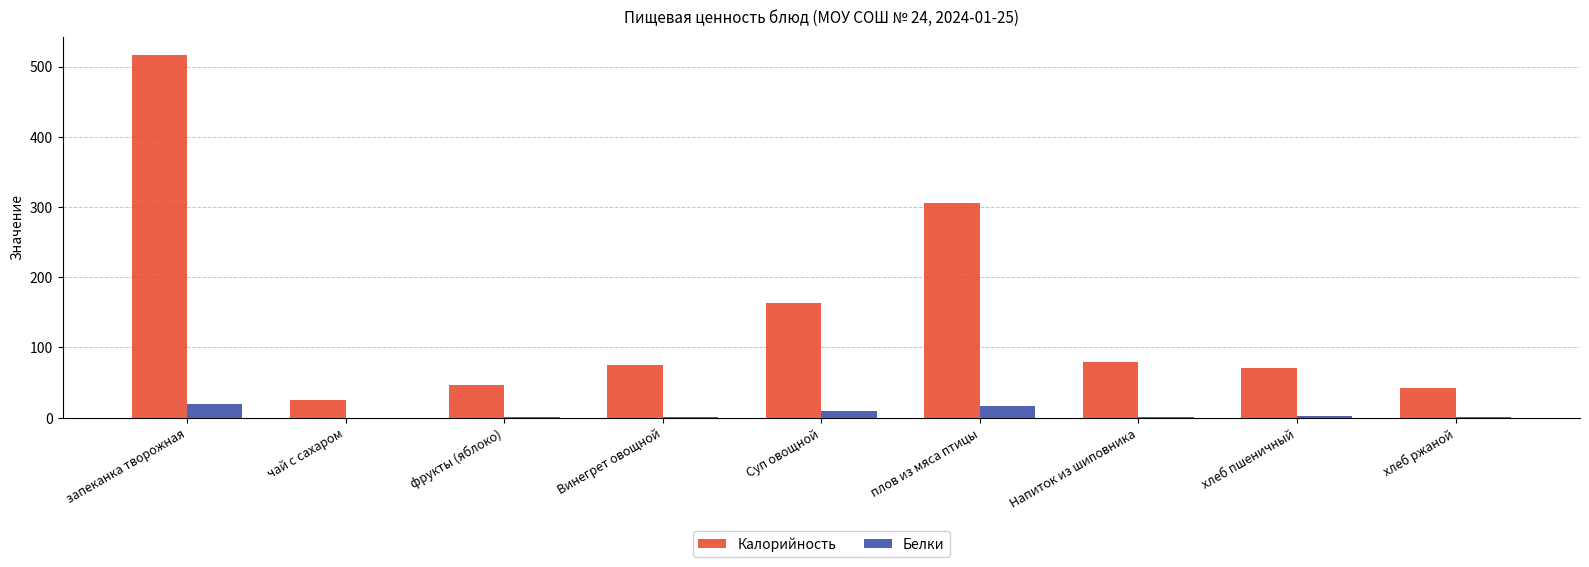

What is the highest value of the Калорийность series?

517.0